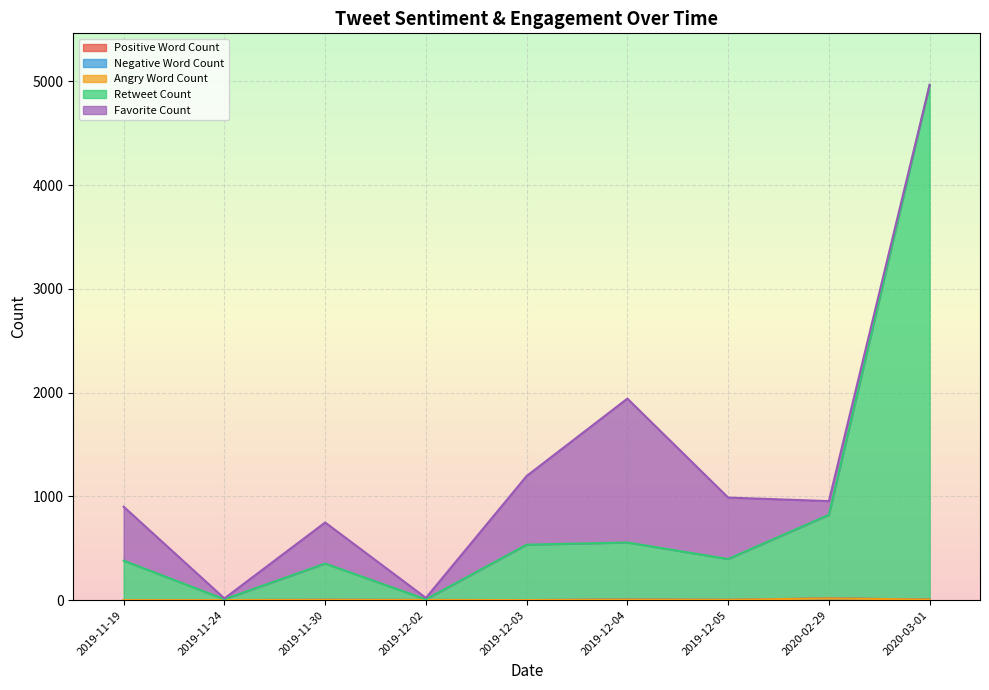

How many lines are shown in the chart?

5